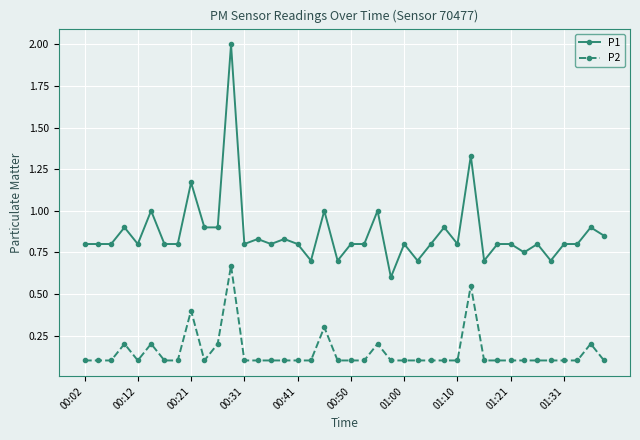

Rank the series by their average value, from lowest to highest.

P2, P1